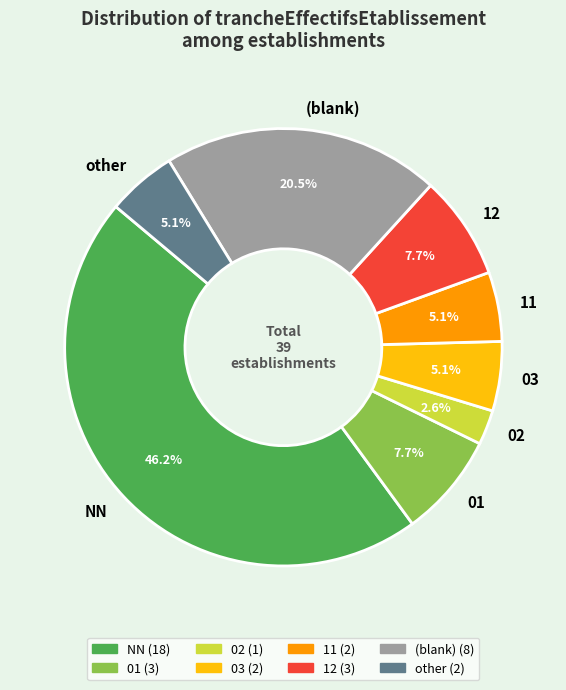

What is the ratio of the value at NN to the value at 12?

6.0